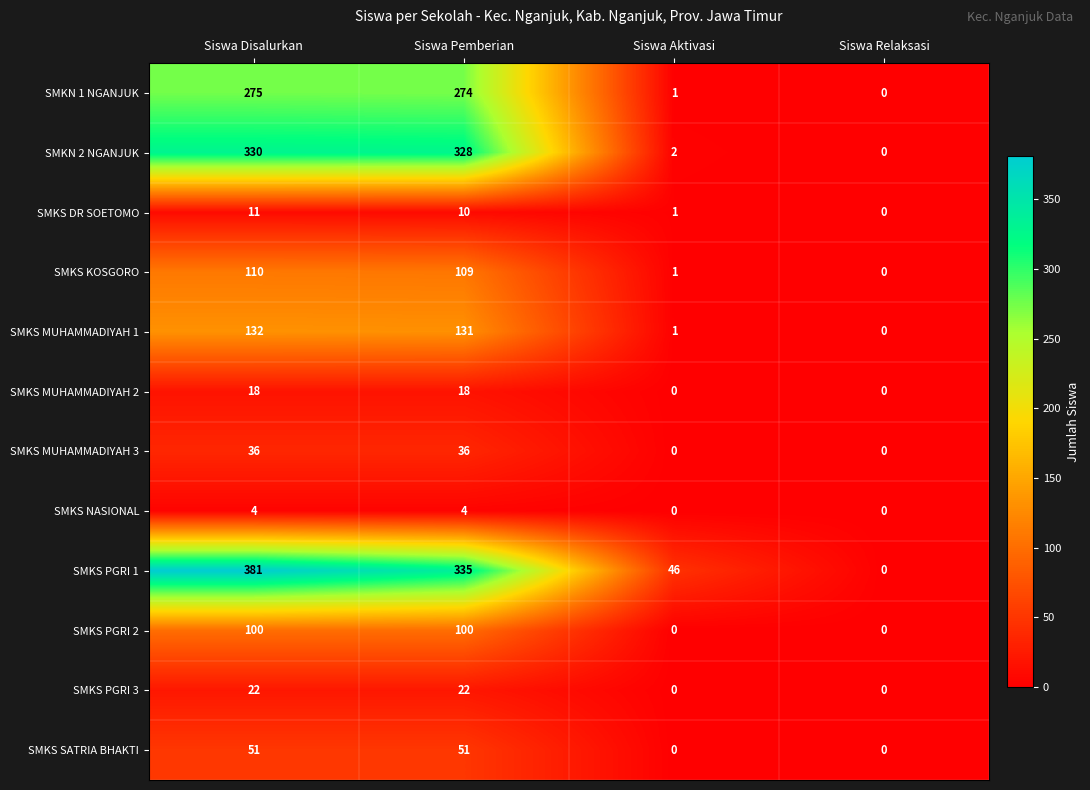

What is the maximum value for SMKS PGRI 1?

381